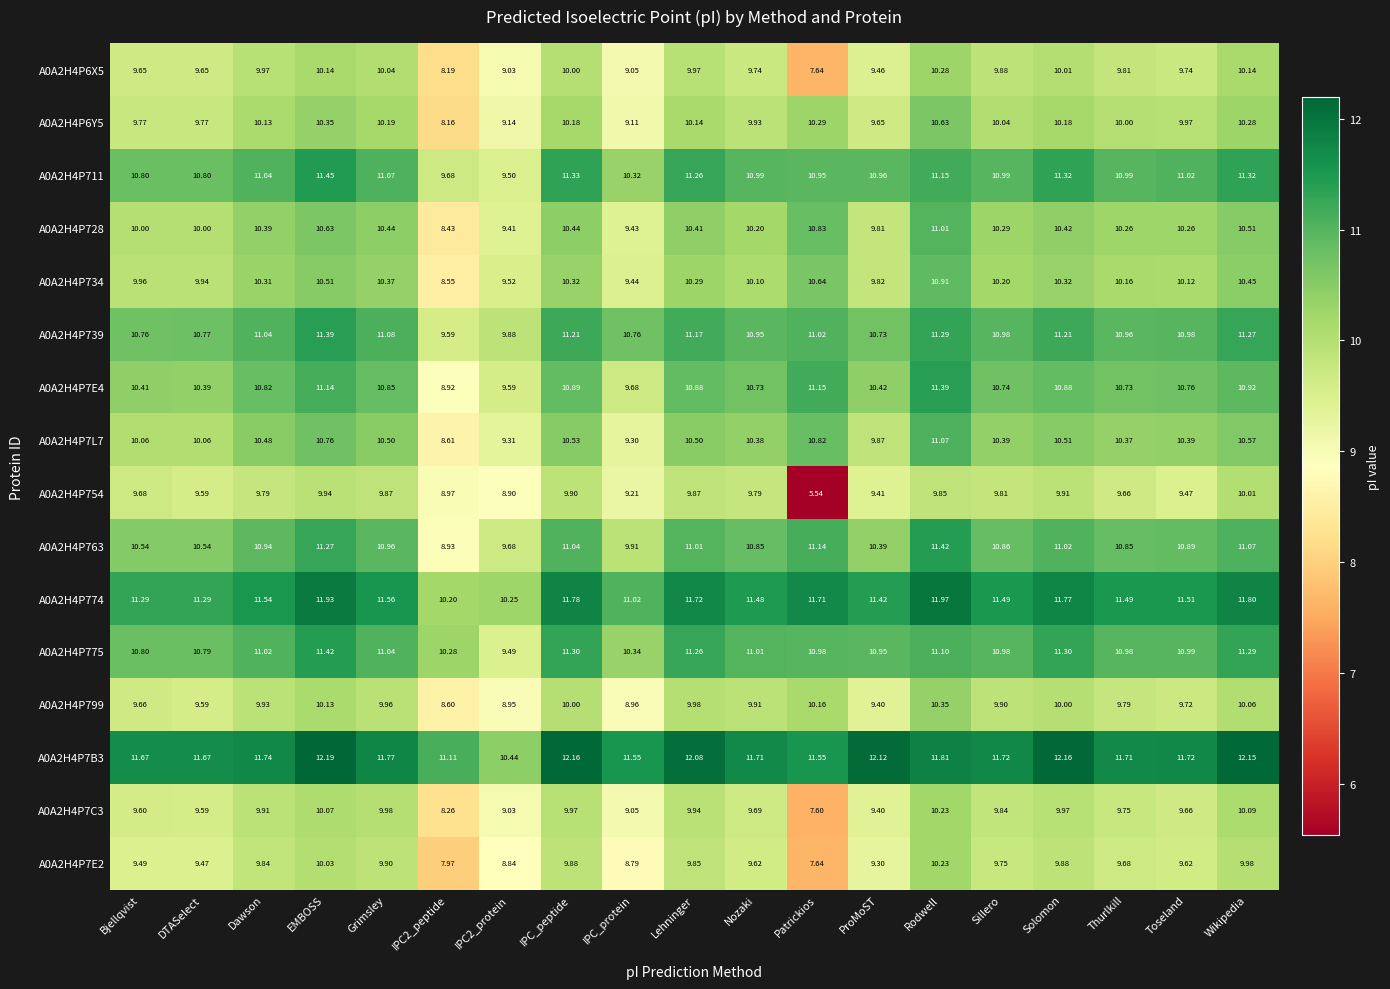

Where is A0A2H4P754 nearest to the value 7?

Patrickios